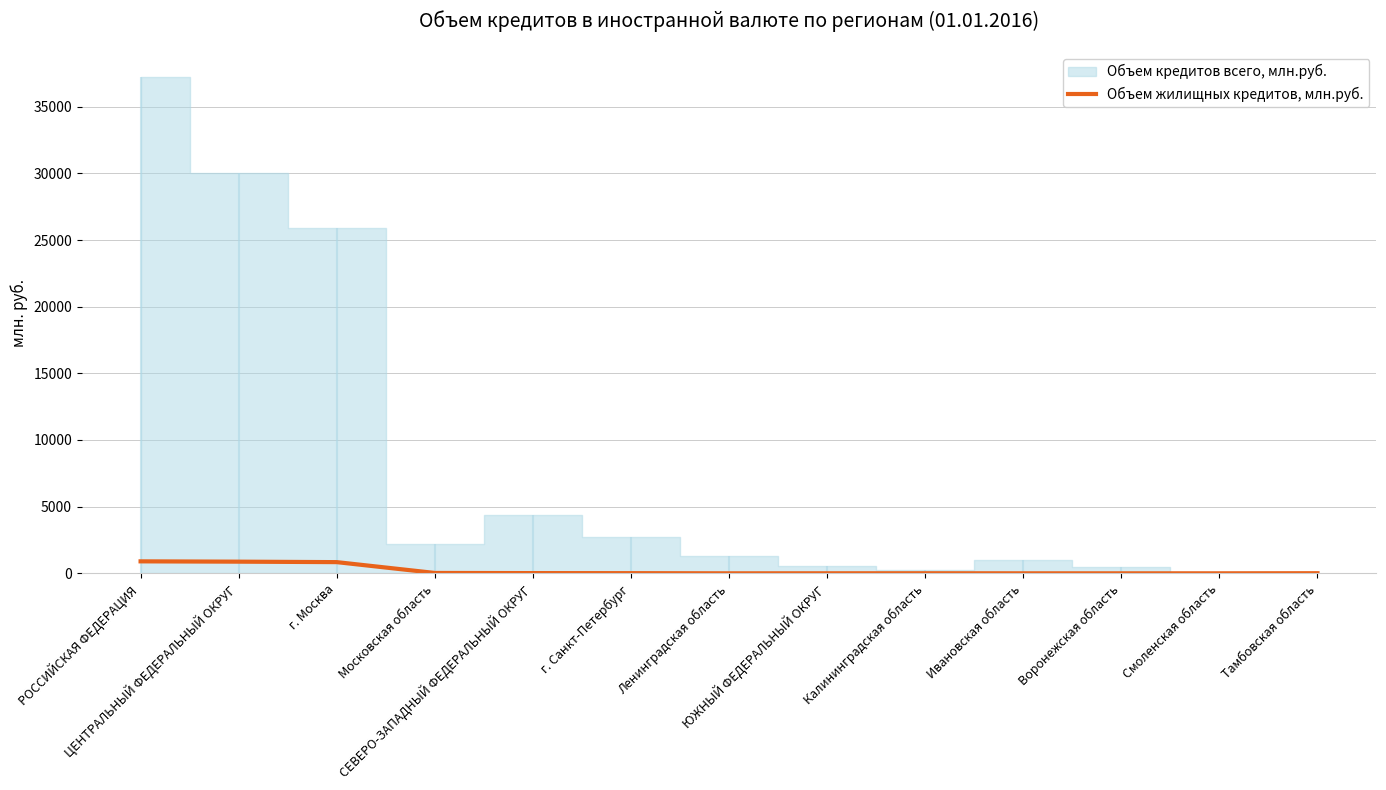

What position from the right is ЦЕНТРАЛЬНЫЙ ФЕДЕРАЛЬНЫЙ ОКРУГ?

12